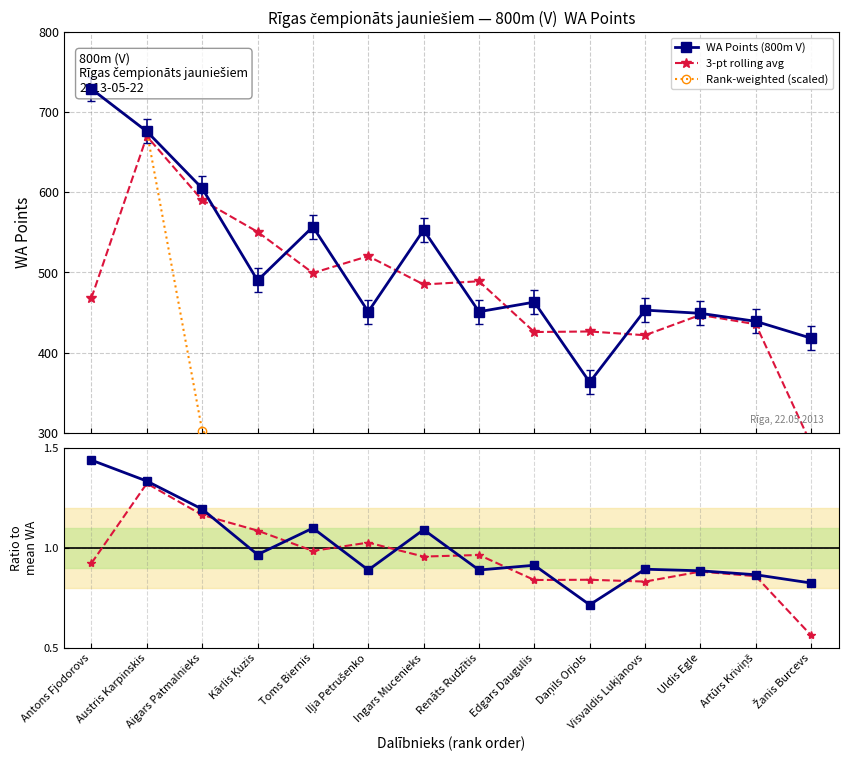

Reading left to right, list all the values displayed in this chart.

WA Points (800m V): Antons Fjodorovs=729.0	Austris Karpinskis=676.0	Aigars Patmalnieks=605.0	Kārlis Ķuzis=490.0	Toms Biernis=557.0	Iļja Petrušenko=451.0	Ingars Mucenieks=553.0	Renāts Rudzītis=451.0	Edgars Daugulis=463.0	Daņils Orjols=363.0	Visvaldis Lukjanovs=453.0	Uldis Egle=449.0	Artūrs Kriviņš=439.0	Žanis Burcevs=418.0
3-pt rolling avg: Antons Fjodorovs=468.3	Austris Karpinskis=670.0	Aigars Patmalnieks=590.3	Kārlis Ķuzis=550.7	Toms Biernis=499.3	Iļja Petrušenko=520.3	Ingars Mucenieks=485.0	Renāts Rudzītis=489.0	Edgars Daugulis=425.7	Daņils Orjols=426.3	Visvaldis Lukjanovs=421.7	Uldis Egle=447.0	Artūrs Kriviņš=435.3	Žanis Burcevs=285.7
Rank-weighted (scaled): Antons Fjodorovs=729.0	Austris Karpinskis=676.0	Aigars Patmalnieks=302.5	Kārlis Ķuzis=245.0	Toms Biernis=185.7	Iļja Petrušenko=150.3	Ingars Mucenieks=138.2	Renāts Rudzītis=112.8	Edgars Daugulis=92.6	Daņils Orjols=72.6	Visvaldis Lukjanovs=75.5	Uldis Egle=64.1	Artūrs Kriviņš=54.9	Žanis Burcevs=46.4
WA / mean(WA): Antons Fjodorovs=1.4	Austris Karpinskis=1.3	Aigars Patmalnieks=1.2	Kārlis Ķuzis=1.0	Toms Biernis=1.1	Iļja Petrušenko=0.9	Ingars Mucenieks=1.1	Renāts Rudzītis=0.9	Edgars Daugulis=0.9	Daņils Orjols=0.7	Visvaldis Lukjanovs=0.9	Uldis Egle=0.9	Artūrs Kriviņš=0.9	Žanis Burcevs=0.8
Rolling avg ratio: Antons Fjodorovs=0.9	Austris Karpinskis=1.3	Aigars Patmalnieks=1.2	Kārlis Ķuzis=1.1	Toms Biernis=1.0	Iļja Petrušenko=1.0	Ingars Mucenieks=1.0	Renāts Rudzītis=1.0	Edgars Daugulis=0.8	Daņils Orjols=0.8	Visvaldis Lukjanovs=0.8	Uldis Egle=0.9	Artūrs Kriviņš=0.9	Žanis Burcevs=0.6